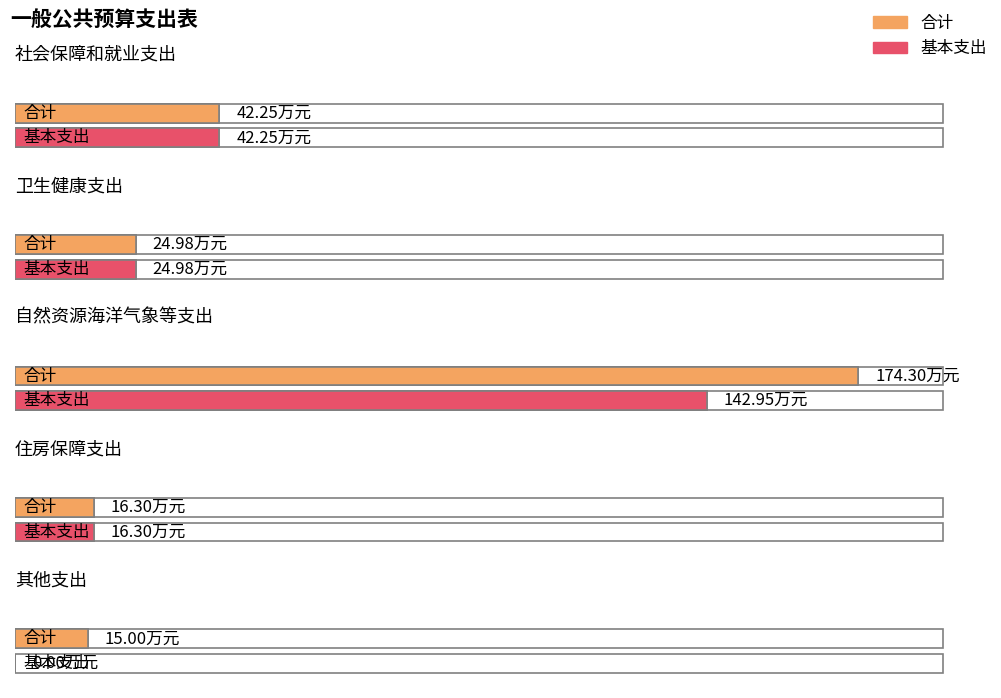

Rank the series by their average value, from lowest to highest.

基本支出, 合计